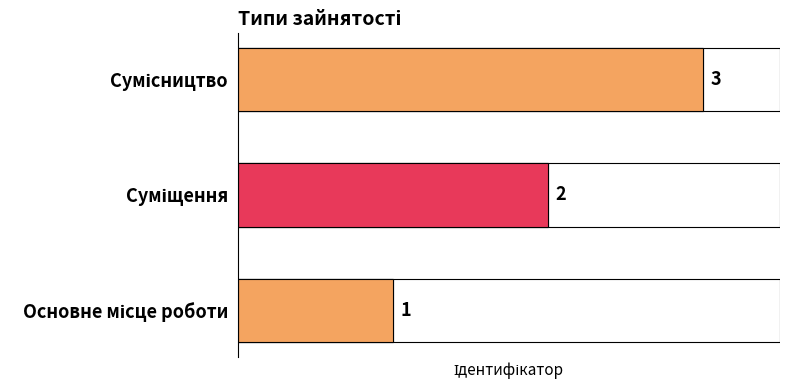

How many distinct data groups are displayed?

1